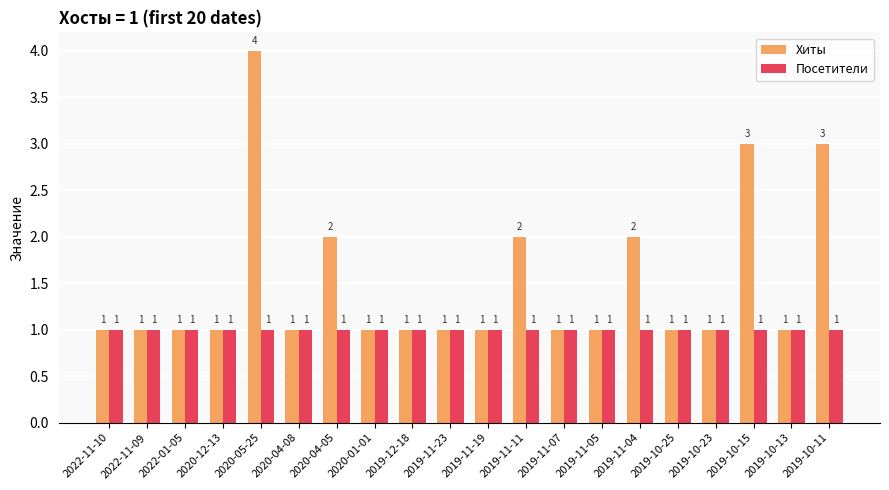

Is it true that Хиты equals 0 at 2019-12-18?

False